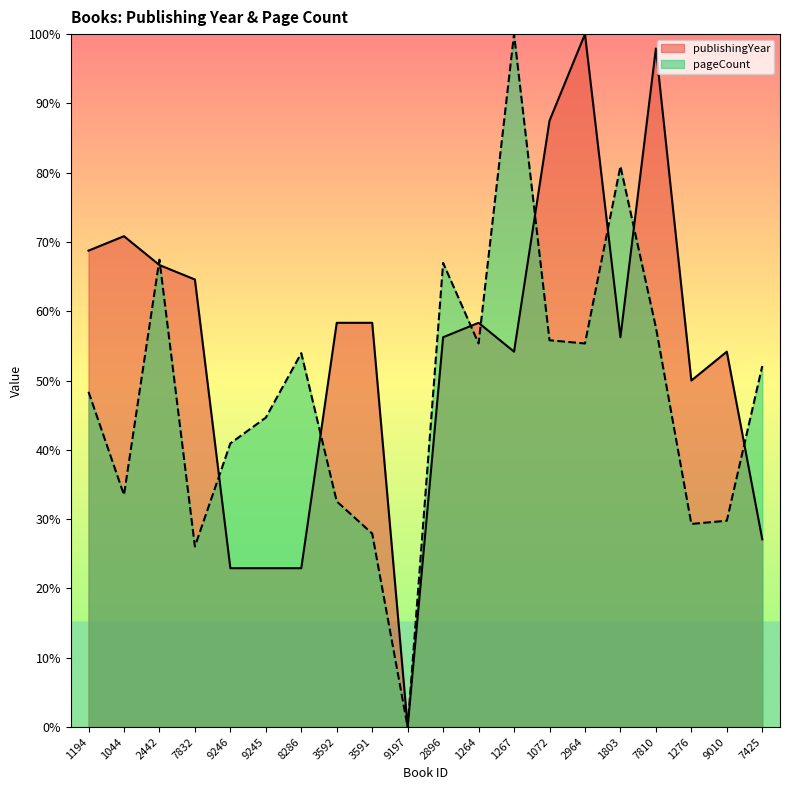

How many values in the publishingYear series exceed 58?

10